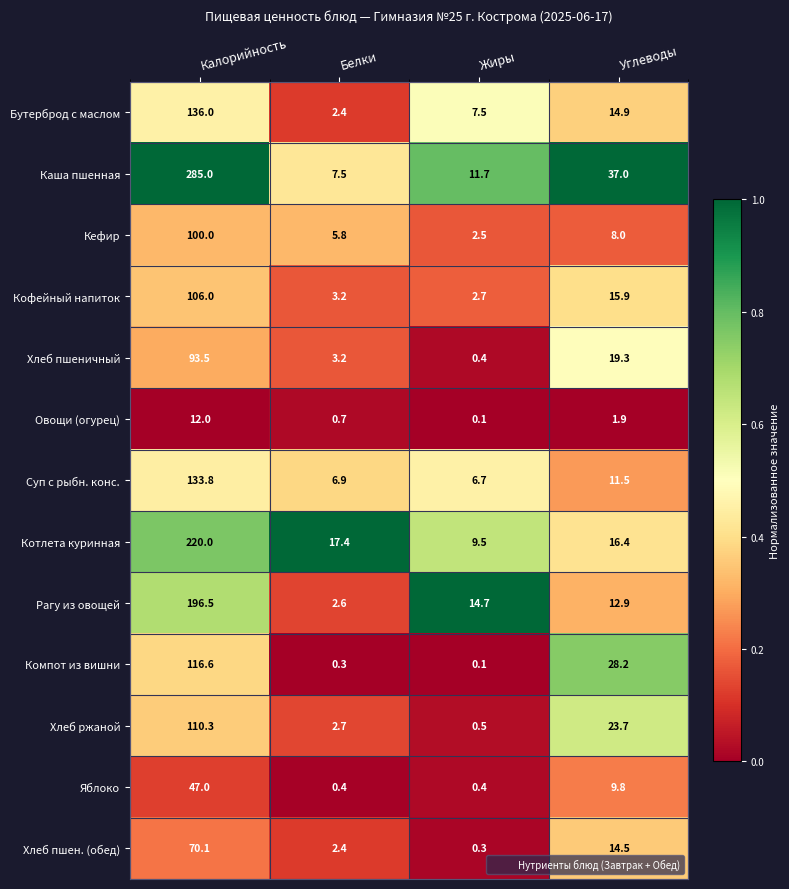

At which category does the chart reach its minimum across all series?

Жиры